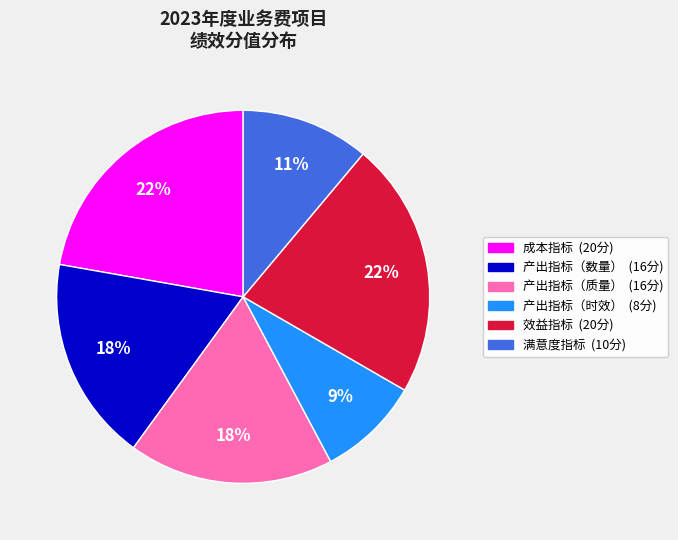

To the nearest percent, what is the average slice percentage?

17%